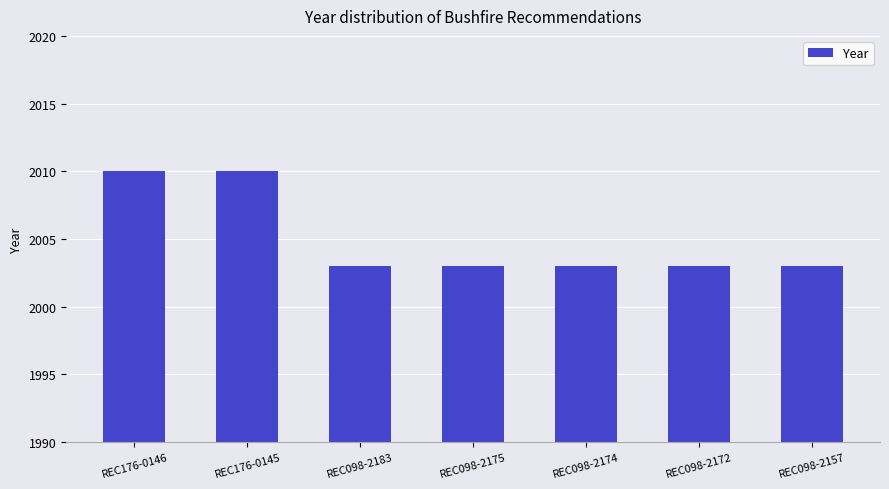

The value at REC098-2175 is 3153. True or false?

False